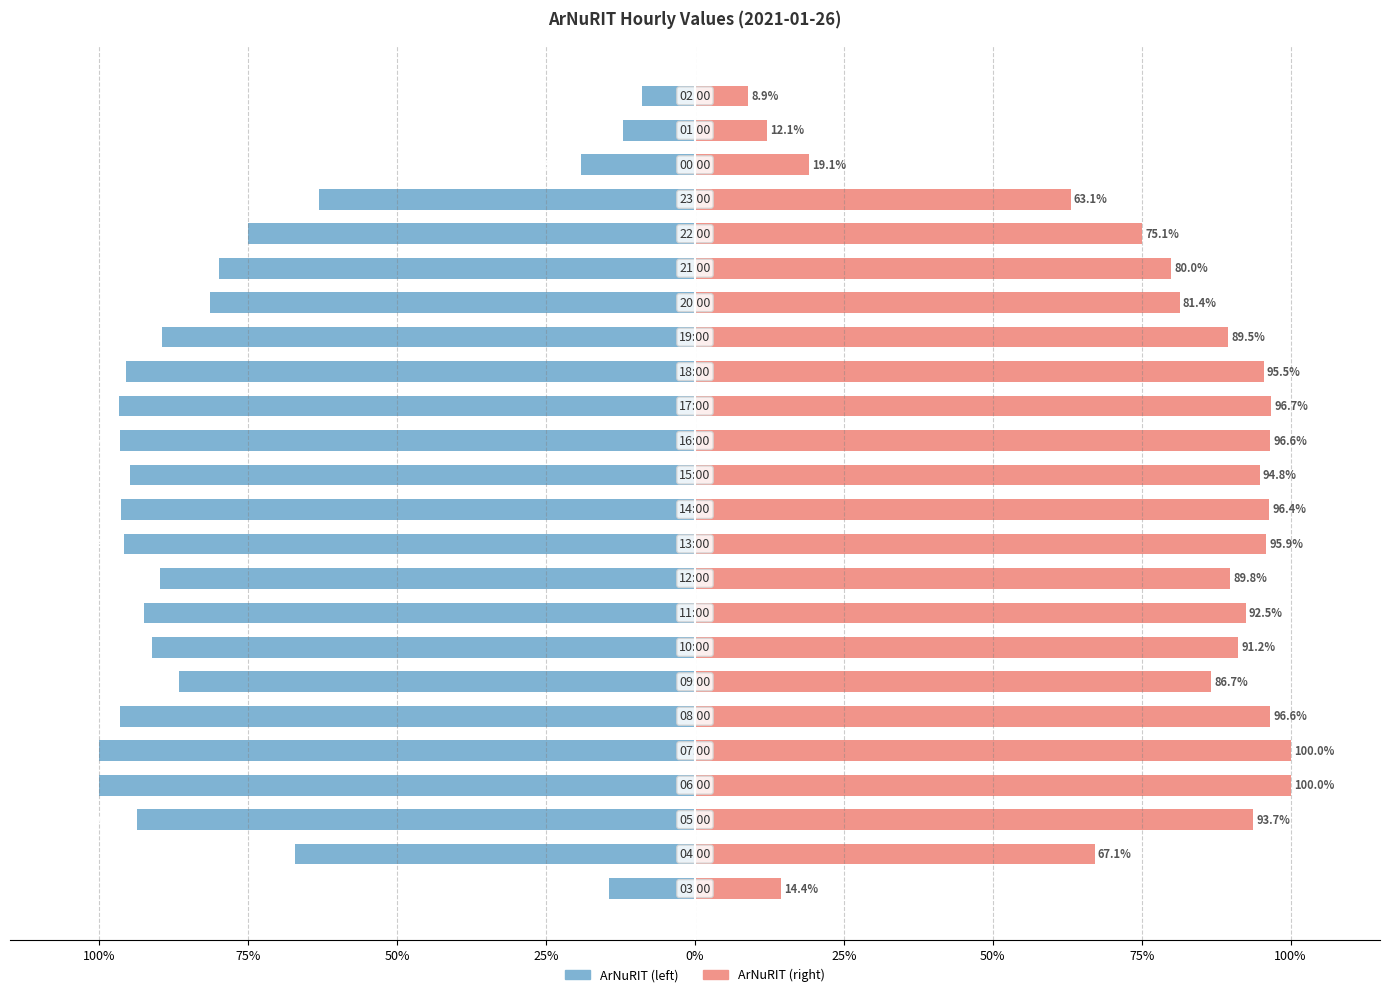

Reading left to right, what are all the values shown in this chart?

ArNuRIT (left): -14.4	-67.1	-93.7	-100.0	-100.0	-96.6	-86.7	-91.2	-92.5	-89.8	-95.9	-96.4	-94.8	-96.6	-96.7	-95.5	-89.5	-81.4	-80.0	-75.1	-63.1	-19.1	-12.1	-8.9
ArNuRIT (right): 14.4	67.1	93.7	100.0	100.0	96.6	86.7	91.2	92.5	89.8	95.9	96.4	94.8	96.6	96.7	95.5	89.5	81.4	80.0	75.1	63.1	19.1	12.1	8.9